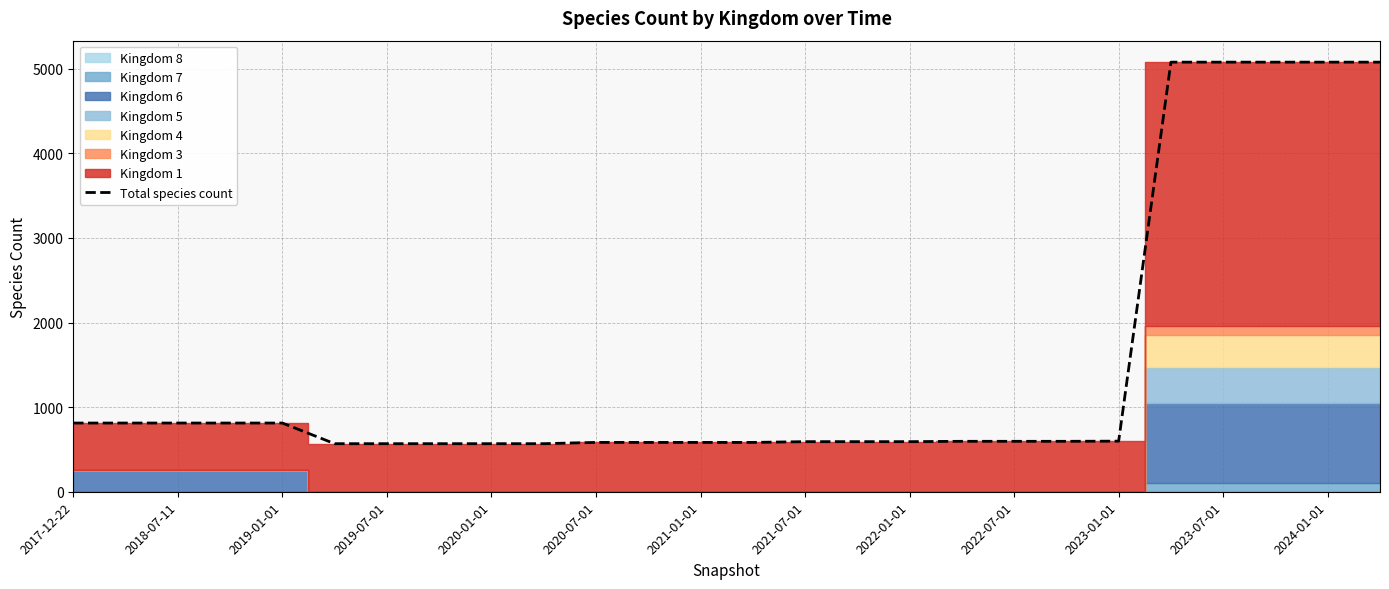

The value at 2024-01-01 is 2358. True or false?

False